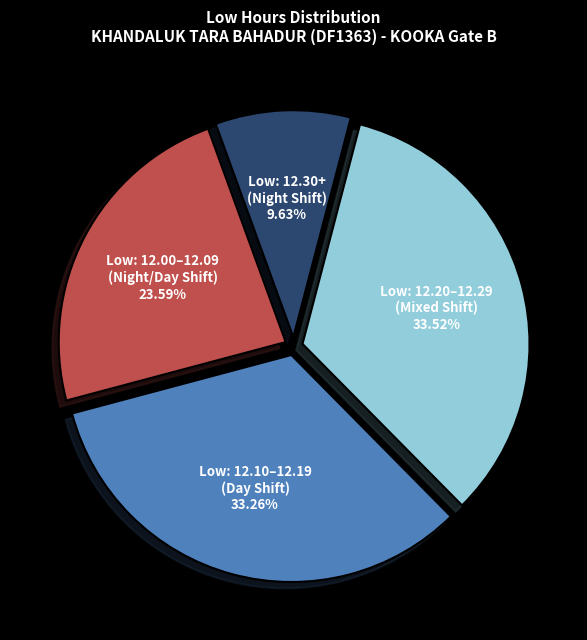

What is the smallest slice in the pie chart?

Low: 12.30+ (Night Shift)